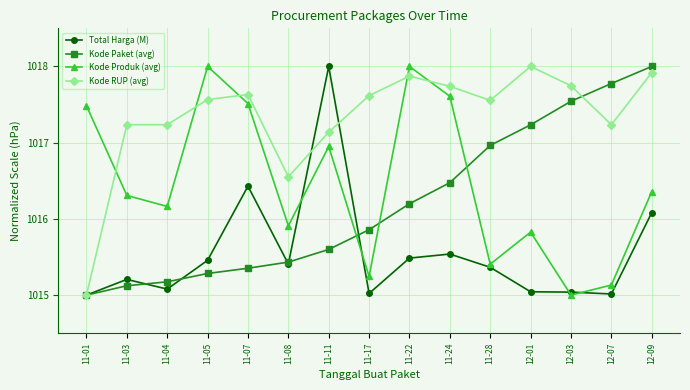

Between which two adjacent categories do Total Harga (M) and Kode Produk (avg) first intersect?

11-08 and 11-11